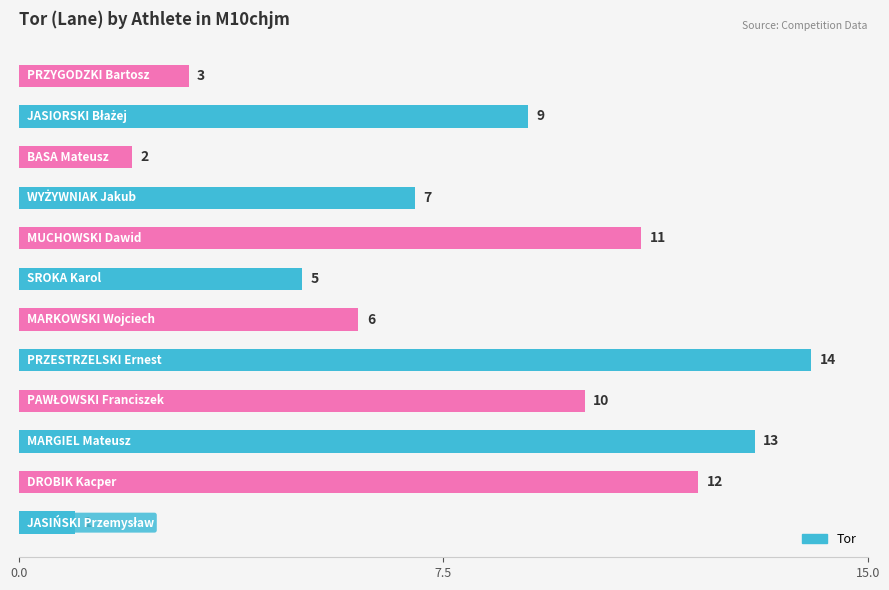

Reading top to bottom, what are all the values shown in this chart?

3	9	2	7	11	5	6	14	10	13	12	1